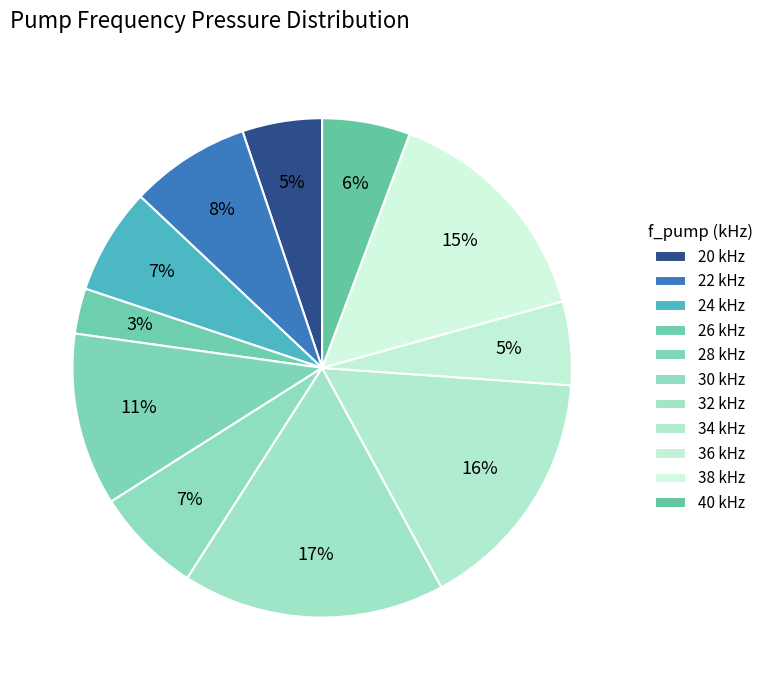

To the nearest percent, what is the difference between the largest and smallest slice percentages?

14%